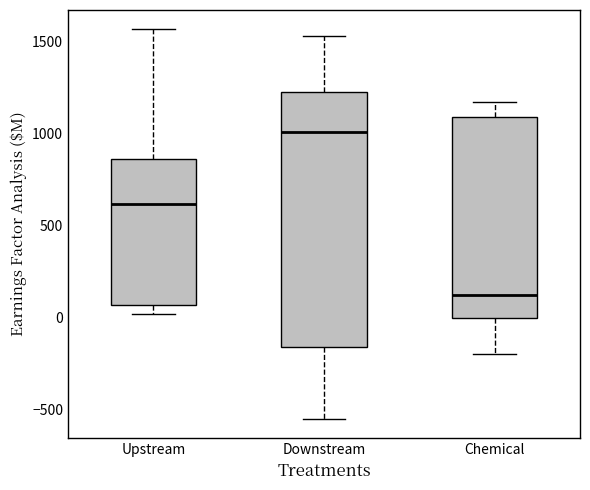

Which box is the tallest, from its lower edge to its upper edge?

Downstream